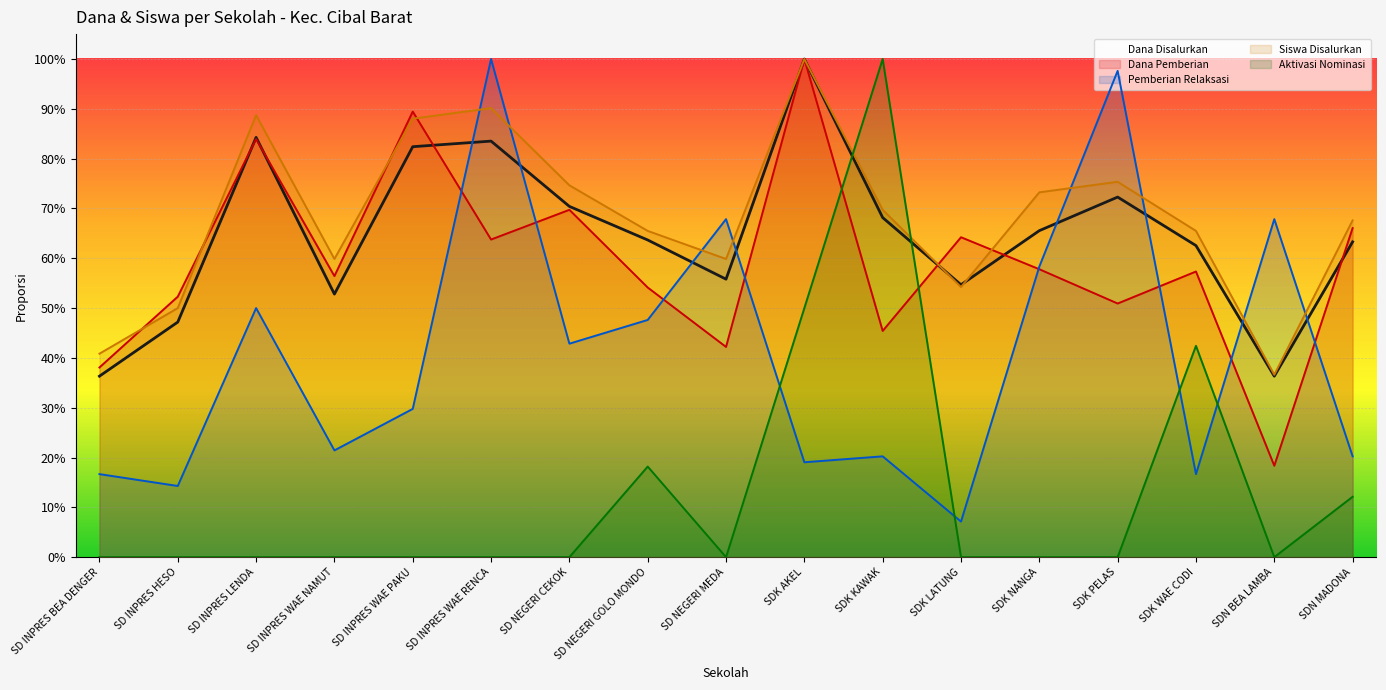

Reading right to left, list all the values displayed in this chart.

Dana Disalurkan: SDN MADONA=0.6	SDN BEA LAMBA=0.4	SDK WAE CODI=0.6	SDK PELAS=0.7	SDK NANGA=0.7	SDK LATUNG=0.5	SDK KAWAK=0.7	SDK AKEL=1.0	SD NEGERI MEDA=0.6	SD NEGERI GOLO MONDO=0.6	SD NEGERI CEKOK=0.7	SD INPRES WAE RENCA=0.8	SD INPRES WAE PAKU=0.8	SD INPRES WAE NAMUT=0.5	SD INPRES LENDA=0.8	SD INPRES HESO=0.5	SD INPRES BEA DENGER=0.4
Dana Pemberian: SDN MADONA=0.7	SDN BEA LAMBA=0.2	SDK WAE CODI=0.6	SDK PELAS=0.5	SDK NANGA=0.6	SDK LATUNG=0.6	SDK KAWAK=0.5	SDK AKEL=1.0	SD NEGERI MEDA=0.4	SD NEGERI GOLO MONDO=0.5	SD NEGERI CEKOK=0.7	SD INPRES WAE RENCA=0.6	SD INPRES WAE PAKU=0.9	SD INPRES WAE NAMUT=0.6	SD INPRES LENDA=0.8	SD INPRES HESO=0.5	SD INPRES BEA DENGER=0.4
Pemberian Relaksasi: SDN MADONA=0.2	SDN BEA LAMBA=0.7	SDK WAE CODI=0.2	SDK PELAS=1.0	SDK NANGA=0.6	SDK LATUNG=0.1	SDK KAWAK=0.2	SDK AKEL=0.2	SD NEGERI MEDA=0.7	SD NEGERI GOLO MONDO=0.5	SD NEGERI CEKOK=0.4	SD INPRES WAE RENCA=1.0	SD INPRES WAE PAKU=0.3	SD INPRES WAE NAMUT=0.2	SD INPRES LENDA=0.5	SD INPRES HESO=0.1	SD INPRES BEA DENGER=0.2
Siswa Disalurkan: SDN MADONA=0.7	SDN BEA LAMBA=0.4	SDK WAE CODI=0.7	SDK PELAS=0.8	SDK NANGA=0.7	SDK LATUNG=0.5	SDK KAWAK=0.7	SDK AKEL=1.0	SD NEGERI MEDA=0.6	SD NEGERI GOLO MONDO=0.7	SD NEGERI CEKOK=0.7	SD INPRES WAE RENCA=0.9	SD INPRES WAE PAKU=0.9	SD INPRES WAE NAMUT=0.6	SD INPRES LENDA=0.9	SD INPRES HESO=0.5	SD INPRES BEA DENGER=0.4
Aktivasi Nominasi: SDN MADONA=0.1	SDN BEA LAMBA=0.0	SDK WAE CODI=0.4	SDK PELAS=0.0	SDK NANGA=0.0	SDK LATUNG=0.0	SDK KAWAK=1.0	SDK AKEL=0.5	SD NEGERI MEDA=0.0	SD NEGERI GOLO MONDO=0.2	SD NEGERI CEKOK=0.0	SD INPRES WAE RENCA=0.0	SD INPRES WAE PAKU=0.0	SD INPRES WAE NAMUT=0.0	SD INPRES LENDA=0.0	SD INPRES HESO=0.0	SD INPRES BEA DENGER=0.0